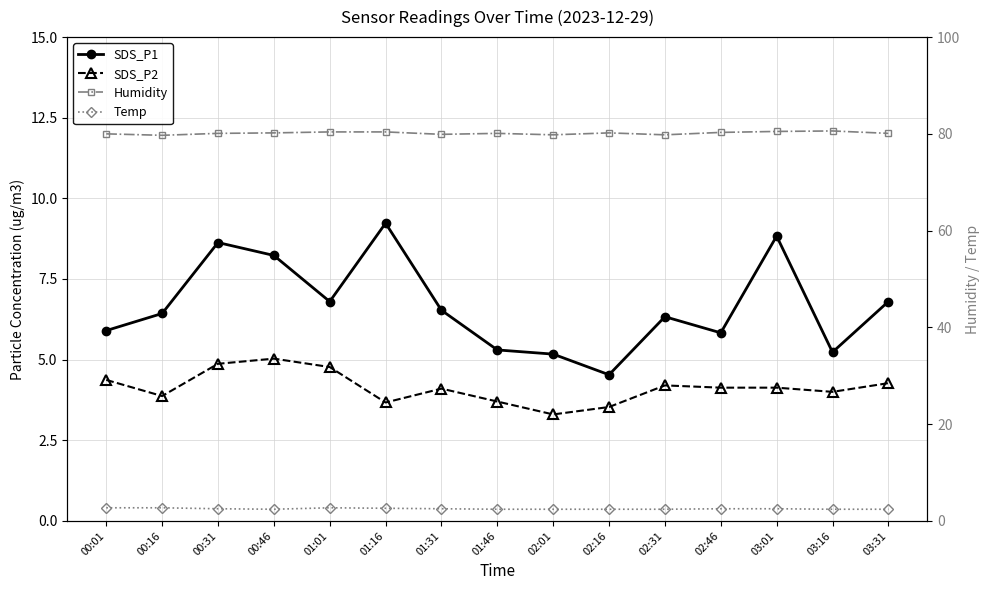

List the labels in order of Humidity value, smallest first.

00:16, 02:01, 02:31, 01:31, 00:01, 00:31, 01:46, 03:31, 00:46, 02:16, 02:46, 01:01, 01:16, 03:01, 03:16